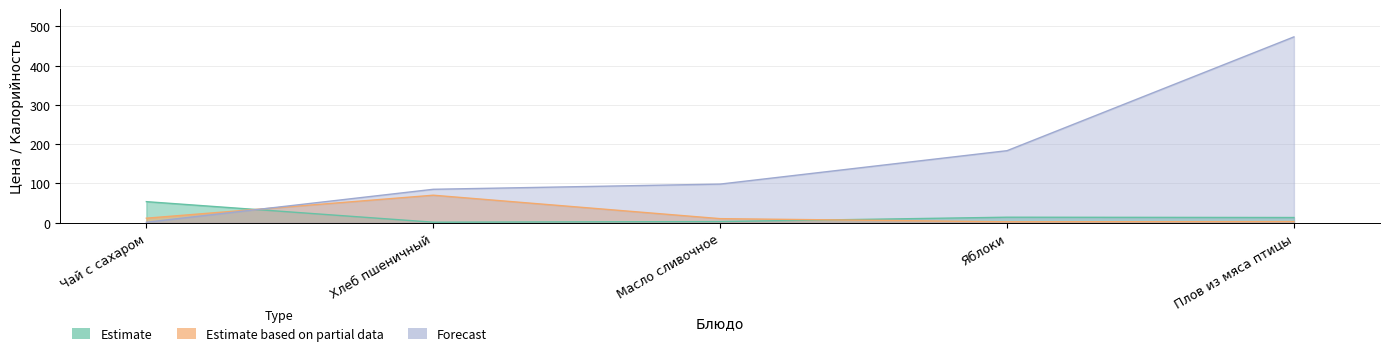

What is the value of the Estimate based on partial data point at the 1st from the left?

11.5